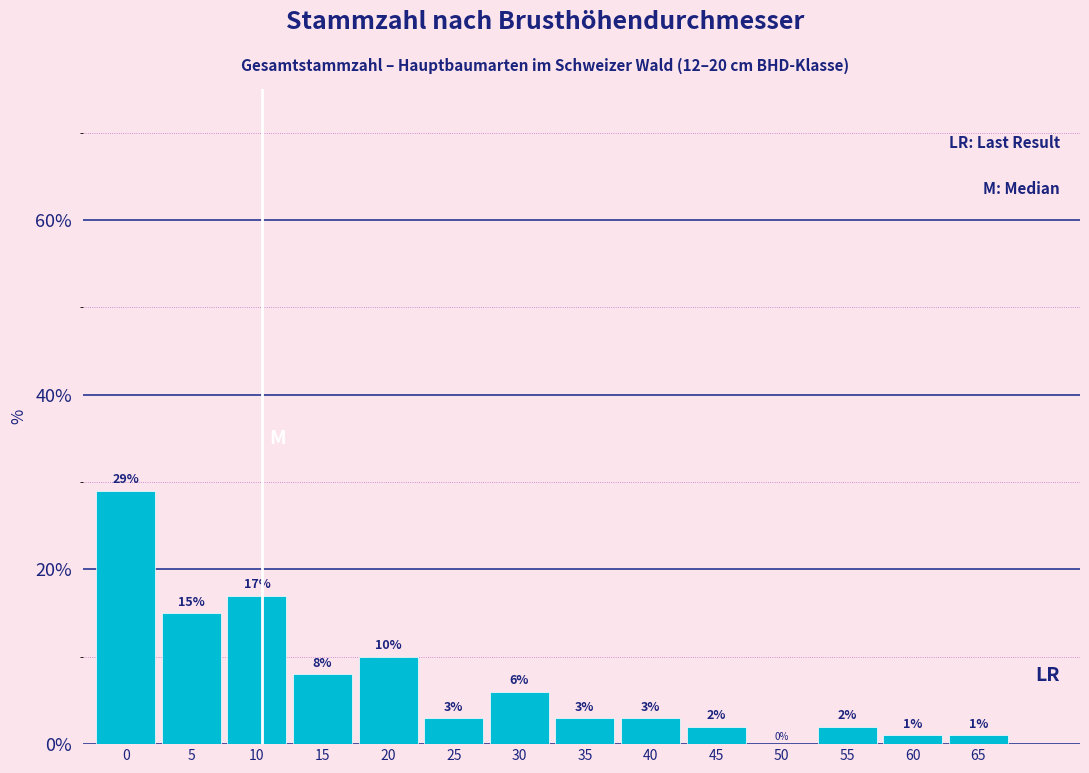

Reading right to left, what are all the values shown in this chart?

65=1.0	60=1.0	55=2.0	50=0.0	45=2.0	40=3.0	35=3.0	30=6.0	25=3.0	20=10.0	15=8.0	10=17.0	5=15.0	0=29.0